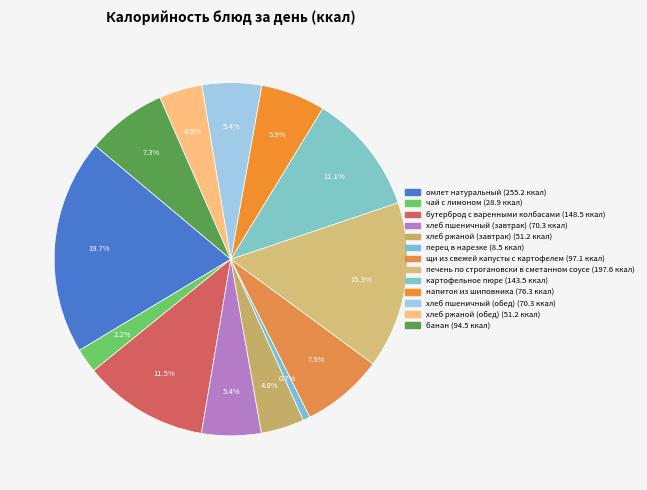

What is the ratio of the value at щи из свежей капусты с картофелем to the value at чай с лимоном?

3.4